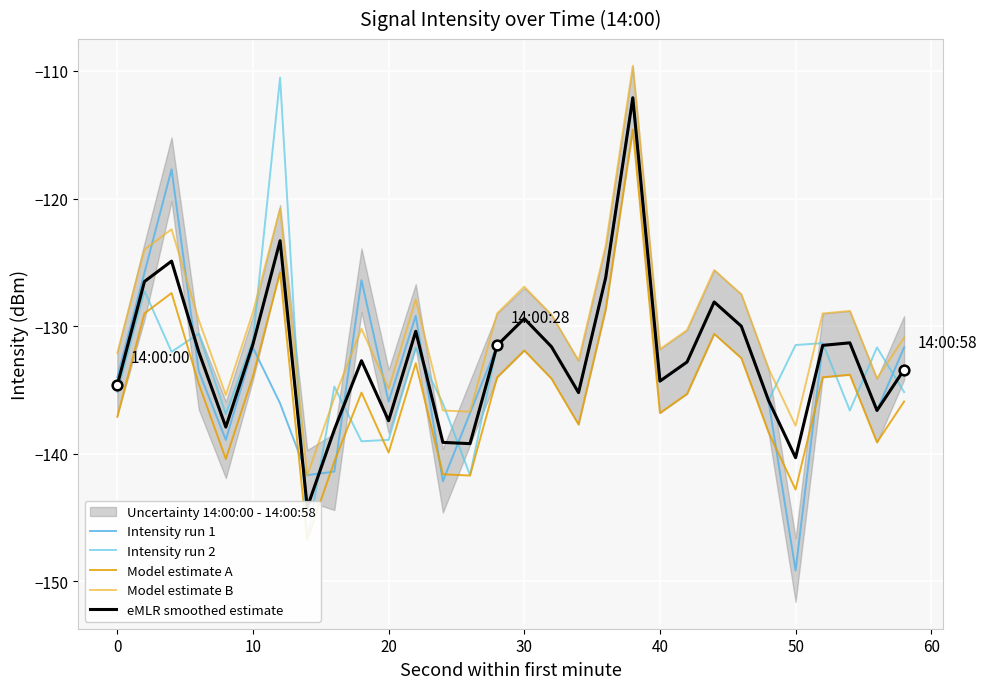

What is the minimum value for Model estimate B?

-141.7